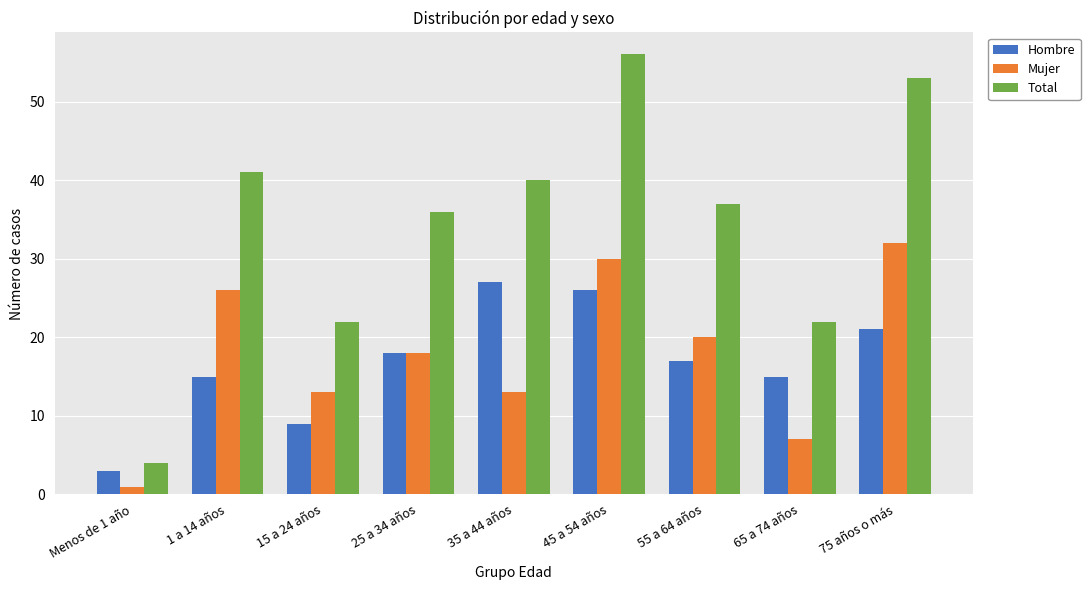

What is the lowest value of the Total series?

4